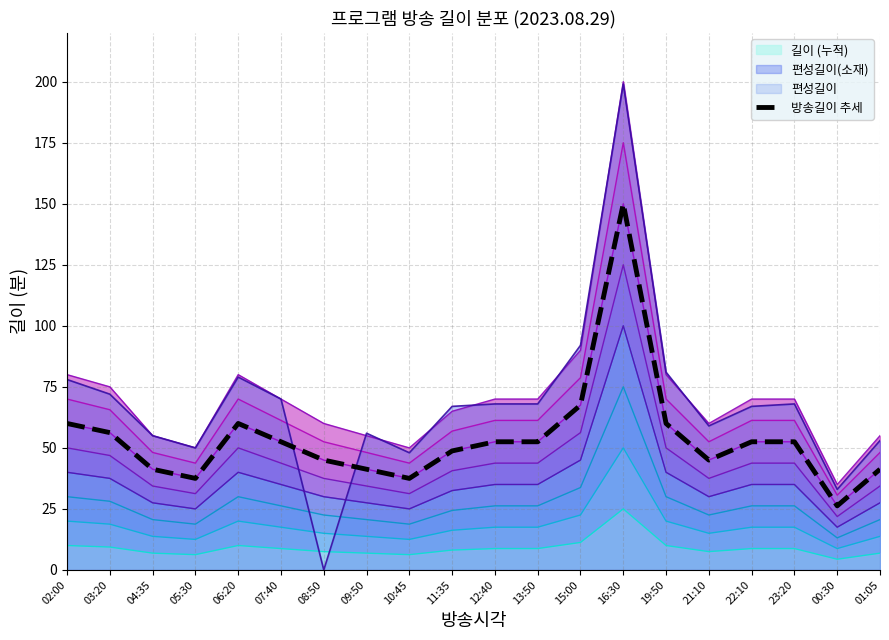

What is the ratio of the value at 05:30 to the value at 04:35?

0.9